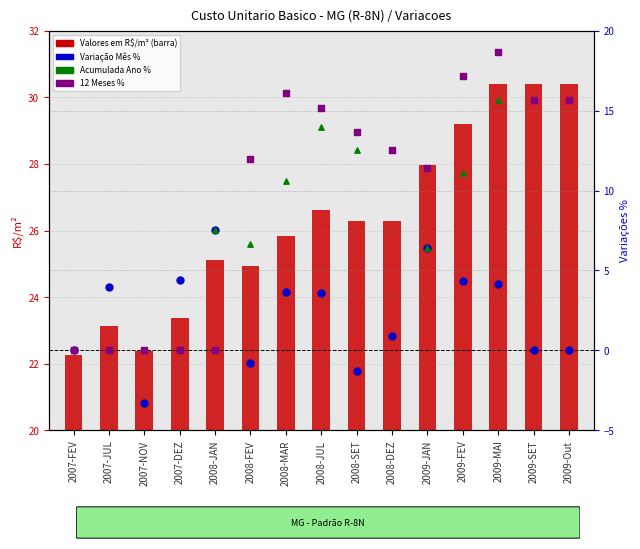

Which series has the widest spread of Y values?

12 Meses %